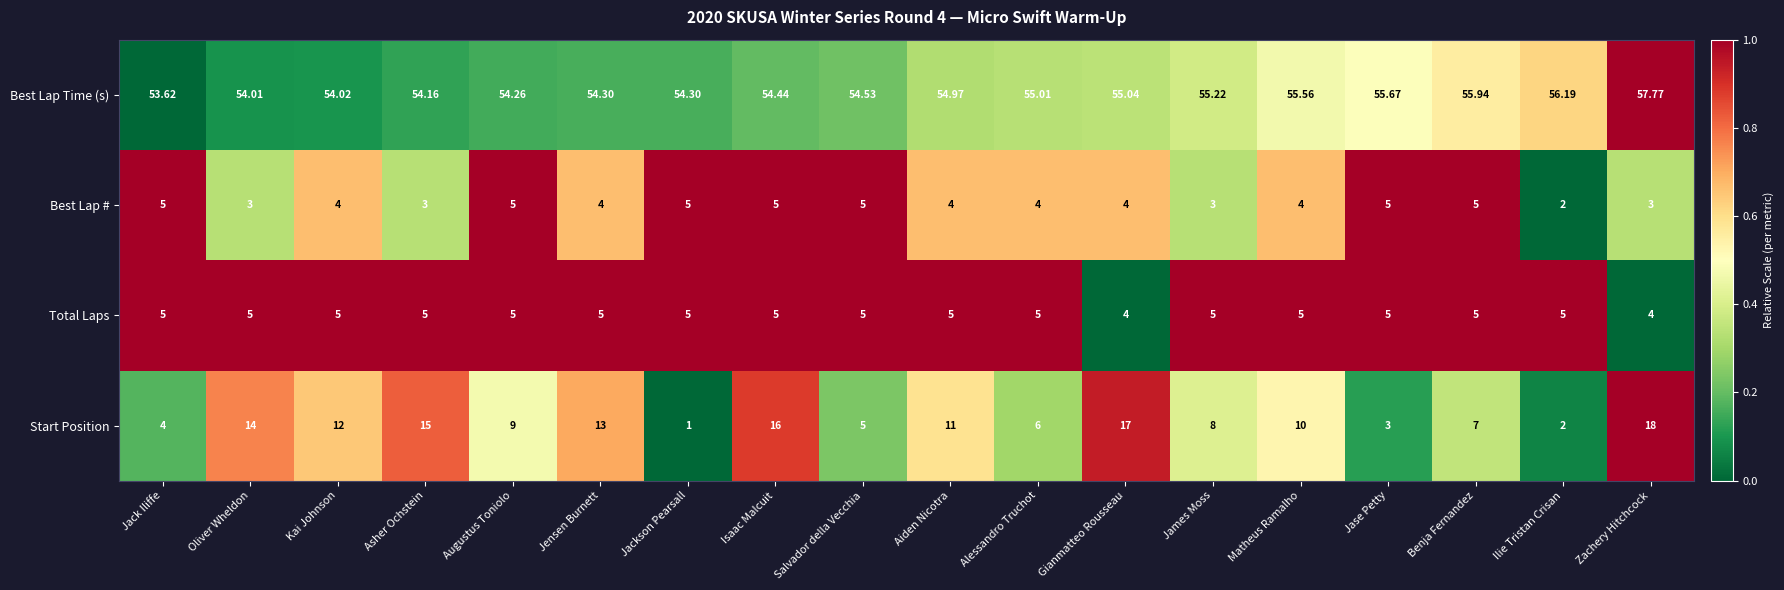

How many categories are shown in the chart?

18